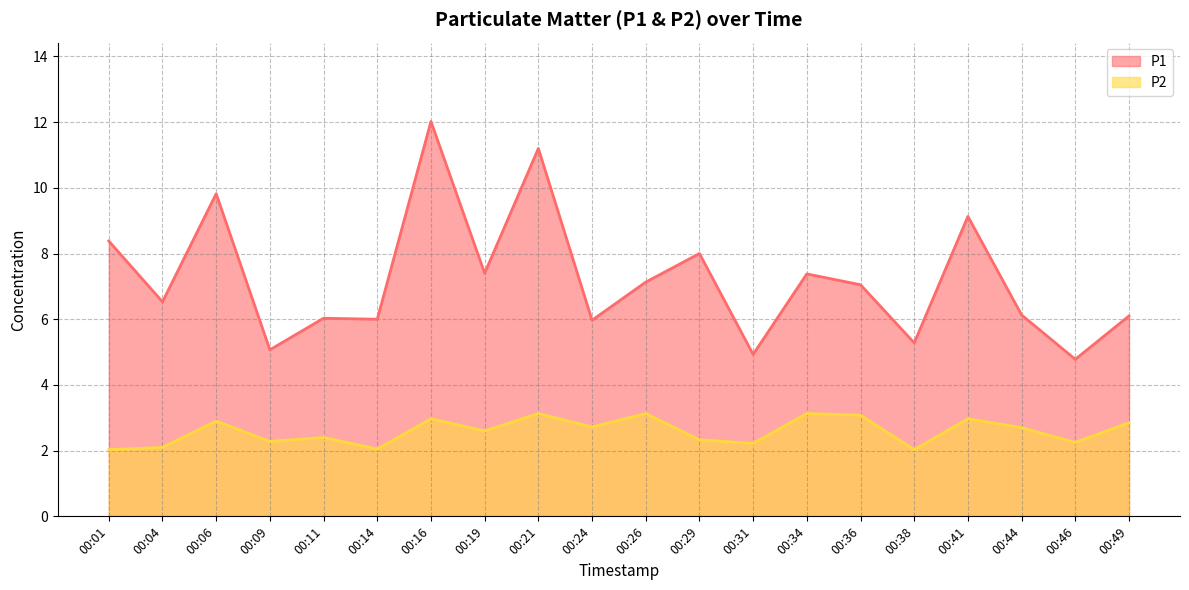

Reading left to right, transcribe all the data shown in this chart.

P1: 8.4	6.5	9.8	5.1	6.0	6.0	12.0	7.4	11.2	6.0	7.1	8.0	4.9	7.4	7.0	5.3	9.1	6.1	4.8	6.1
P2: 2.0	2.1	2.9	2.3	2.4	2.0	3.0	2.6	3.1	2.7	3.1	2.3	2.2	3.1	3.1	2.0	3.0	2.7	2.2	2.9